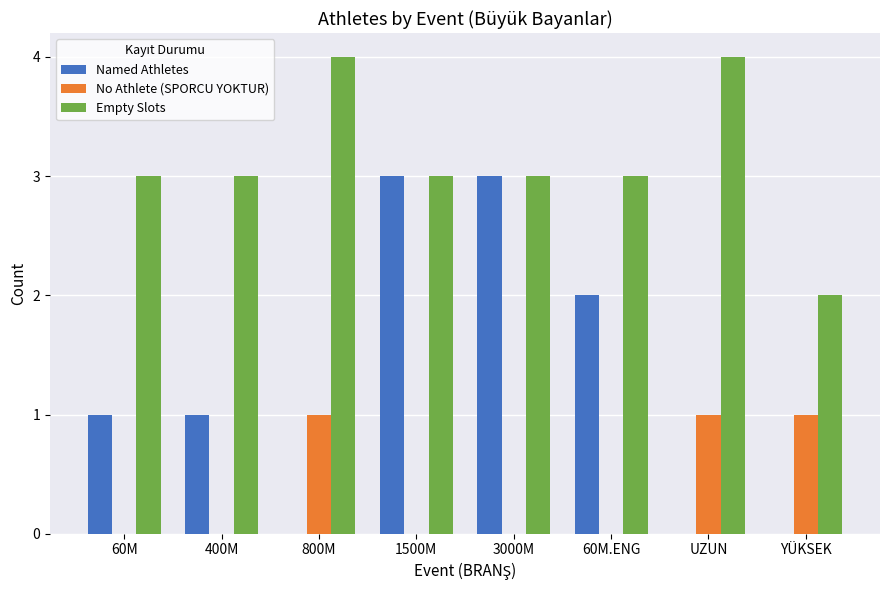

Which series changed the most between 1500M and YÜKSEK?

Named Athletes